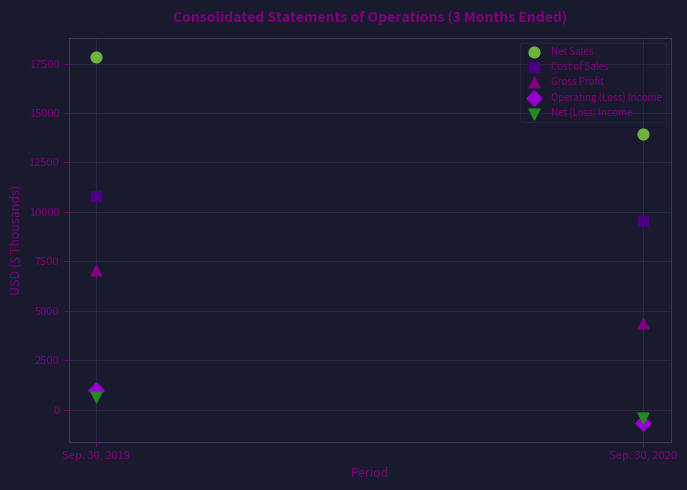

Across all data points, what is the average X value?

2020